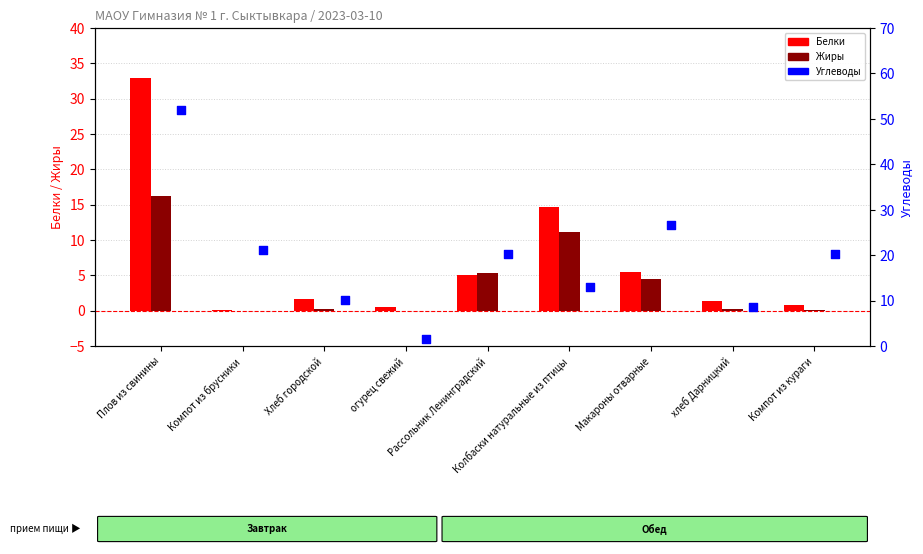

What is the total value across all series at Плов из свинины?

101.1